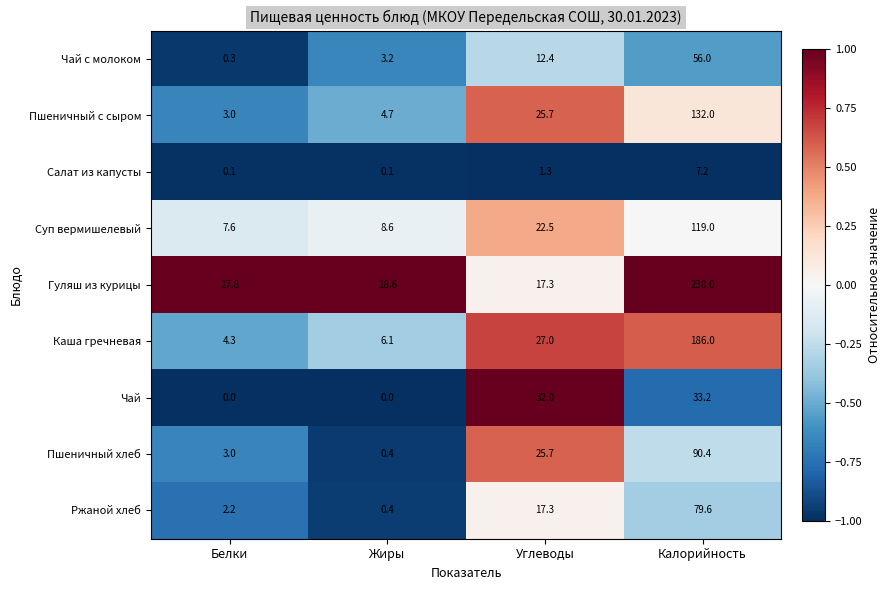

True or false: Гуляш из курицы has a value of 230.0 at Калорийность.

True